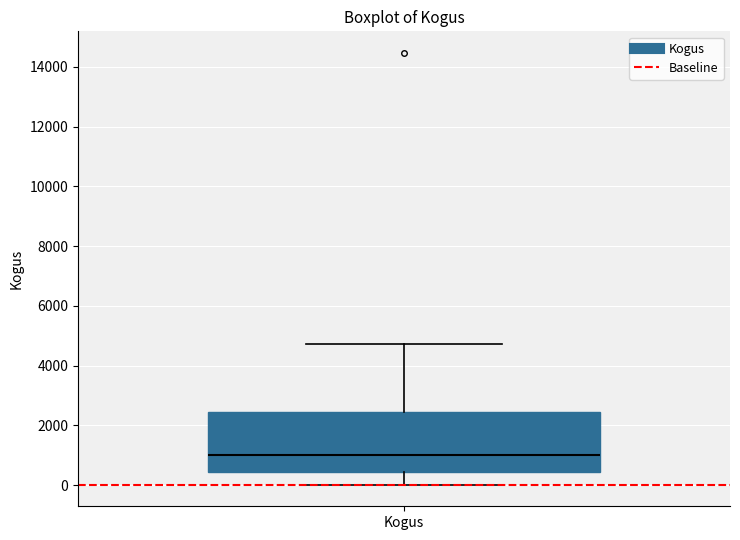

Where is the upper edge of the box for Kogus on the y-axis? The values are not printed on the chart, so give them approximately, as read against the axis.

2400